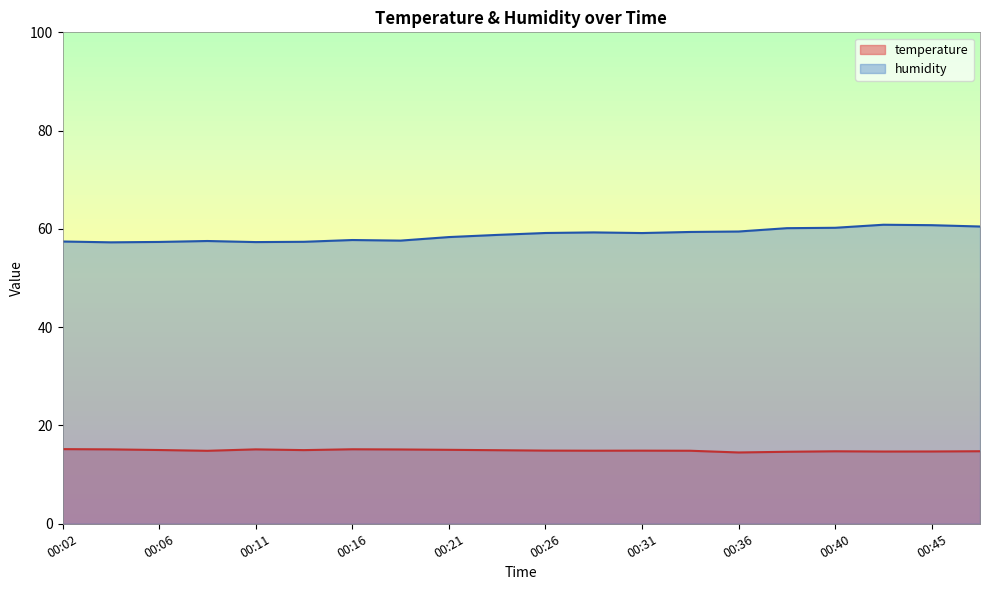

List the labels in order of temperature value, largest first.

00:02, 00:16, 00:04, 00:11, 00:19, 00:21, 00:06, 00:14, 00:23, 00:26, 00:31, 00:28, 00:33, 00:09, 00:48, 00:40, 00:45, 00:43, 00:38, 00:36